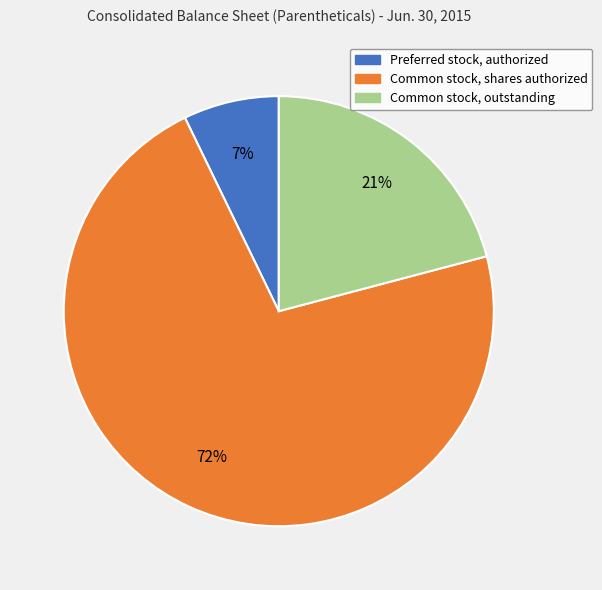

What percentage is the Common stock, outstanding slice, to the nearest percent?

21%